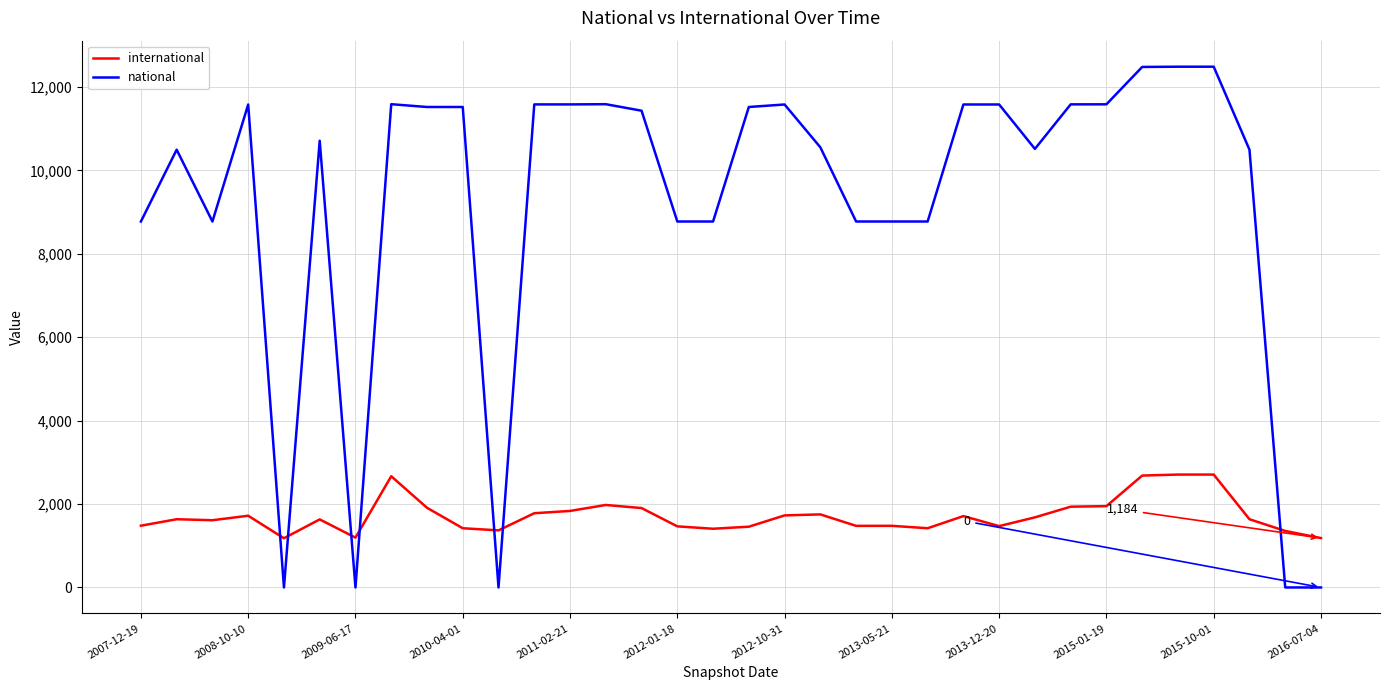

Which series has the widest spread of values?

national